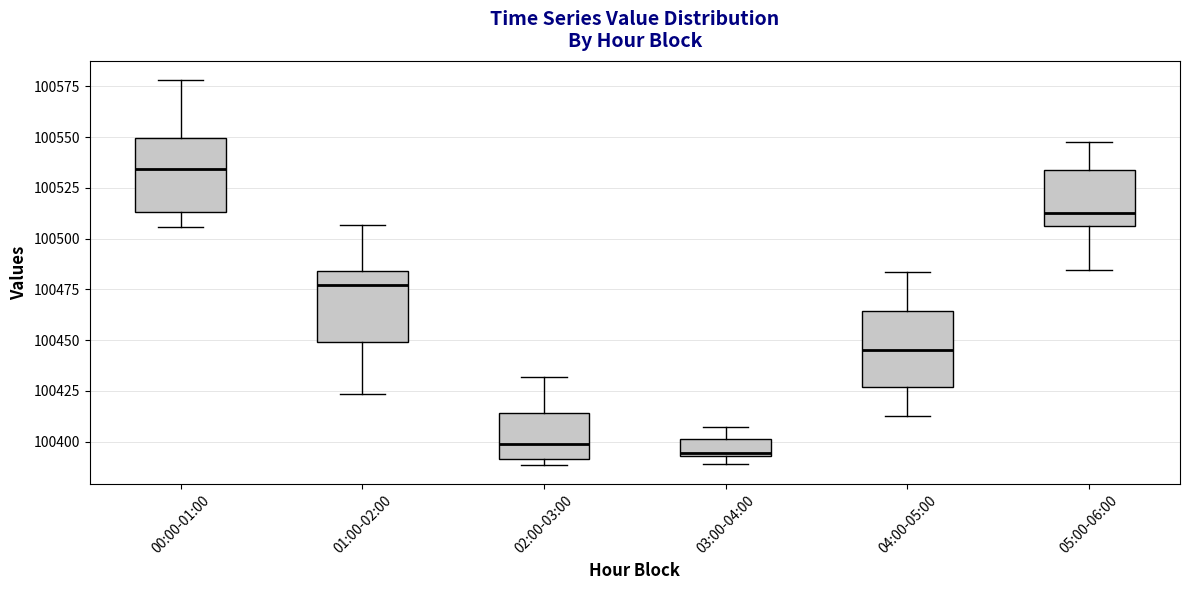

Where is the lower edge of the box for 03:00-04:00 on the y-axis? The values are not printed on the chart, so give them approximately, as read against the axis.

100395